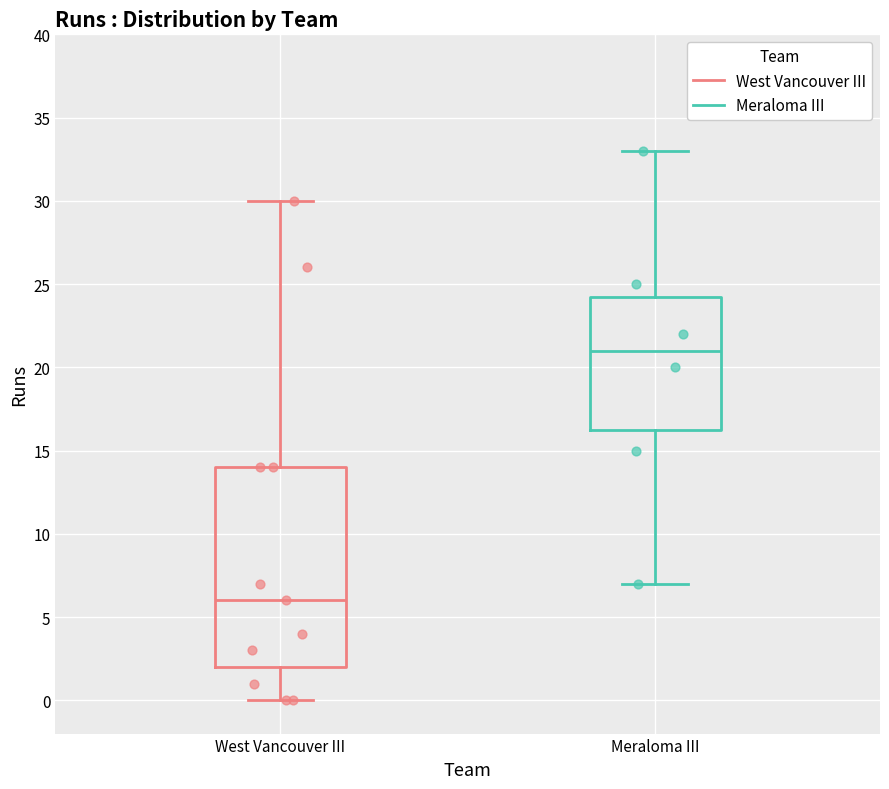

Reading left to right, read every box against the y-axis: the position of its median line, the range the box covers, and the ends of its whiskers. The values are not printed on the chart, so give them approximately, as read against the axis.

West Vancouver III: median 6.0, box 2.0 to 14.0, whiskers 0.0 to 30.0
Meraloma III: median 21.0, box 16.5 to 24.5, whiskers 7.0 to 33.0